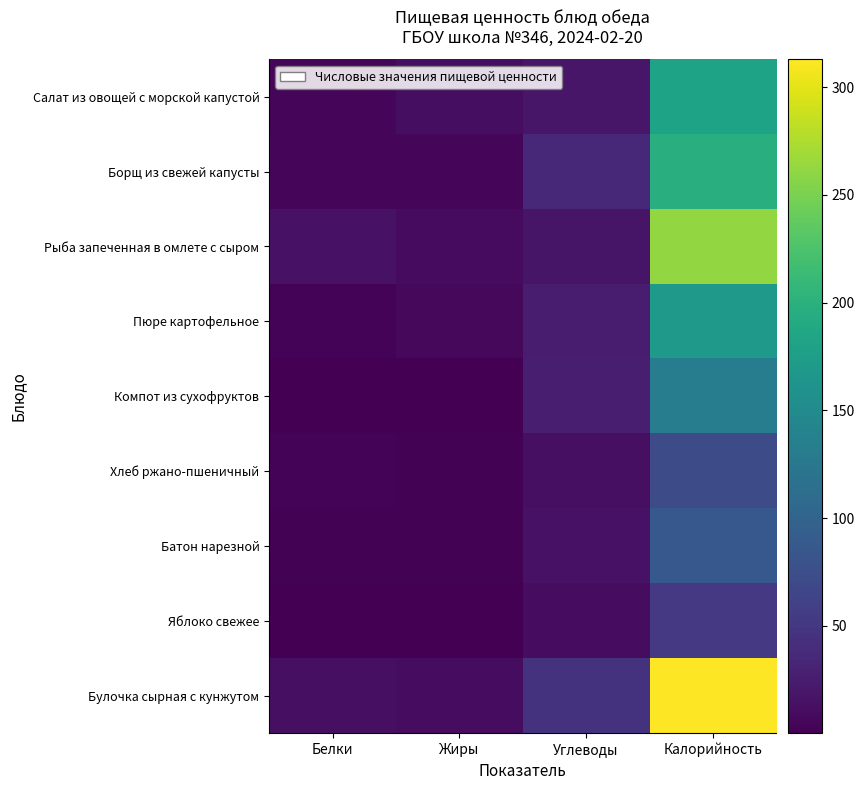

Reading left to right, transcribe all the data shown in this chart.

Салат из овощей с морской капустой: Белки=4.6	Жиры=12.2	Углеводы=19.4	Калорийность=181.0
Борщ из свежей капусты: Белки=5.7	Жиры=5.4	Углеводы=35.1	Калорийность=197.0
Рыба запеченная в омлете с сыром: Белки=15.6	Жиры=8.9	Углеводы=17.9	Калорийность=262.0
Пюре картофельное: Белки=3.7	Жиры=6.5	Углеводы=24.4	Калорийность=169.0
Компот из сухофруктов: Белки=0.6	Жиры=0.1	Углеводы=26.7	Калорийность=131.0
Хлеб ржано-пшеничный: Белки=3.2	Жиры=1.7	Углеводы=13.4	Калорийность=72.0
Батон нарезной: Белки=2.4	Жиры=1.4	Углеводы=15.6	Калорийность=86.0
Яблоко свежее: Белки=0.4	Жиры=0.4	Углеводы=10.8	Калорийность=52.0
Булочка сырная с кунжутом: Белки=13.3	Жиры=10.3	Углеводы=46.0	Калорийность=313.0